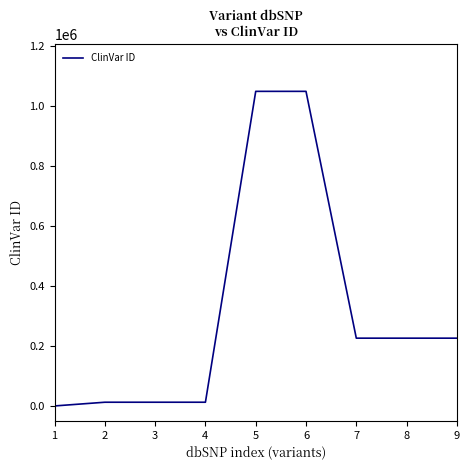

Count the number of categories in the chart.

9